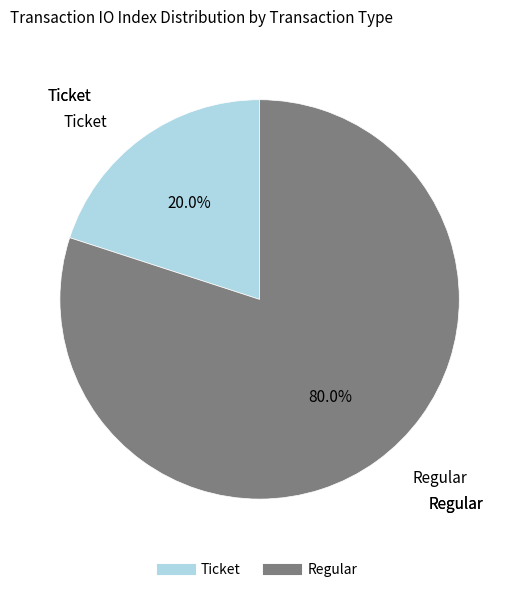

Is there a majority slice in this chart?

Yes